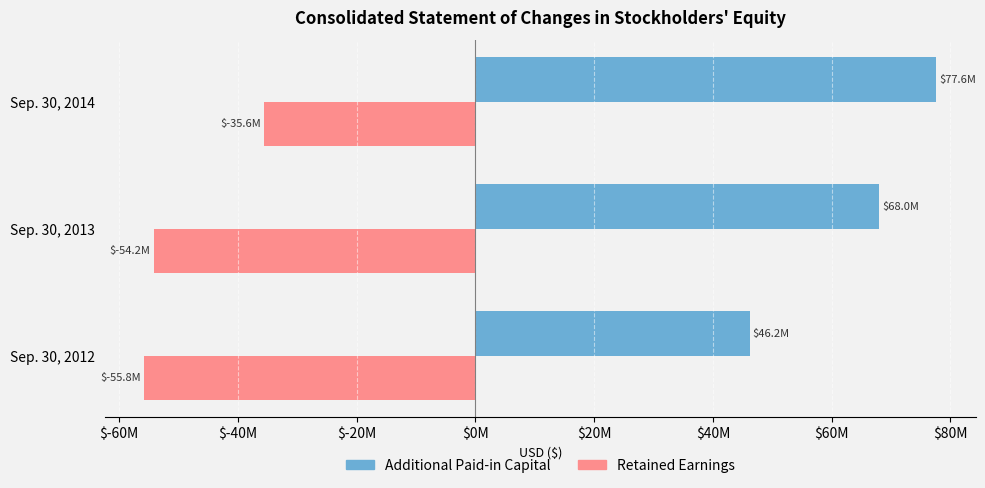

Which category has the lowest value in the Retained Earnings series?

Sep. 30, 2012